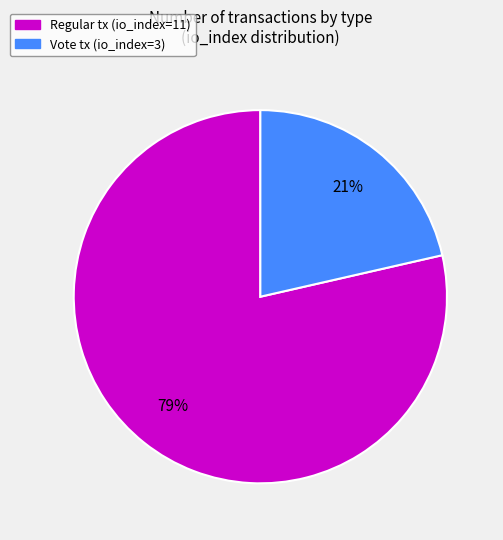

Count the number of slices in the pie.

2